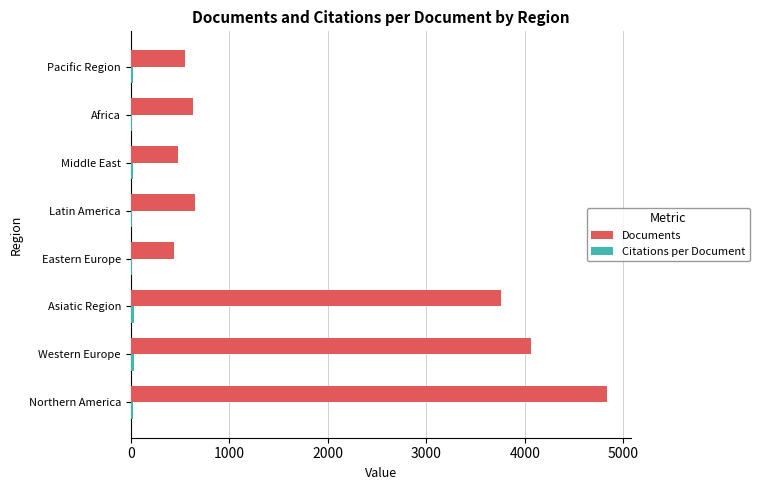

What is the highest value of the Documents series?

4831.0